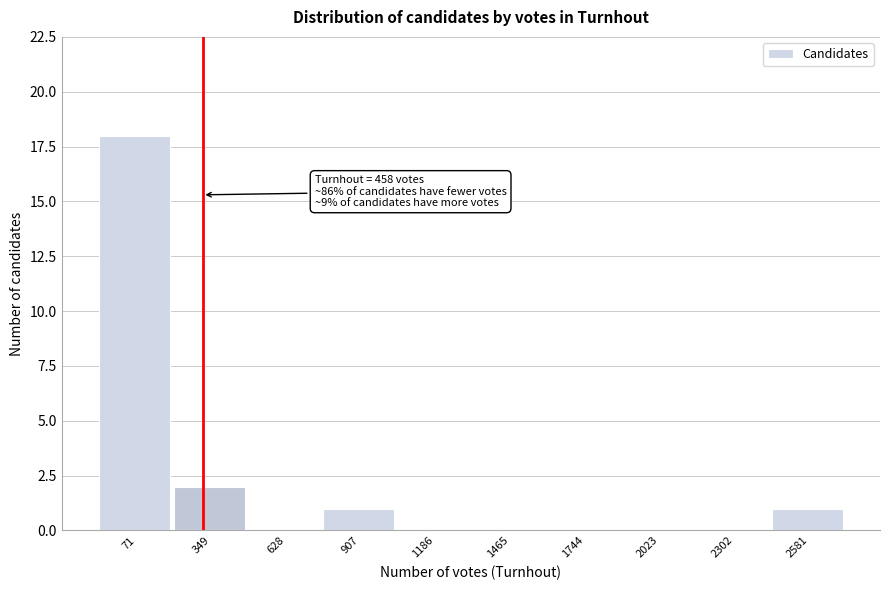

Reading left to right, extract all data points from this chart.

71=18	349=2	628=0	907=1	1186=0	1465=0	1744=0	2023=0	2302=0	2581=1